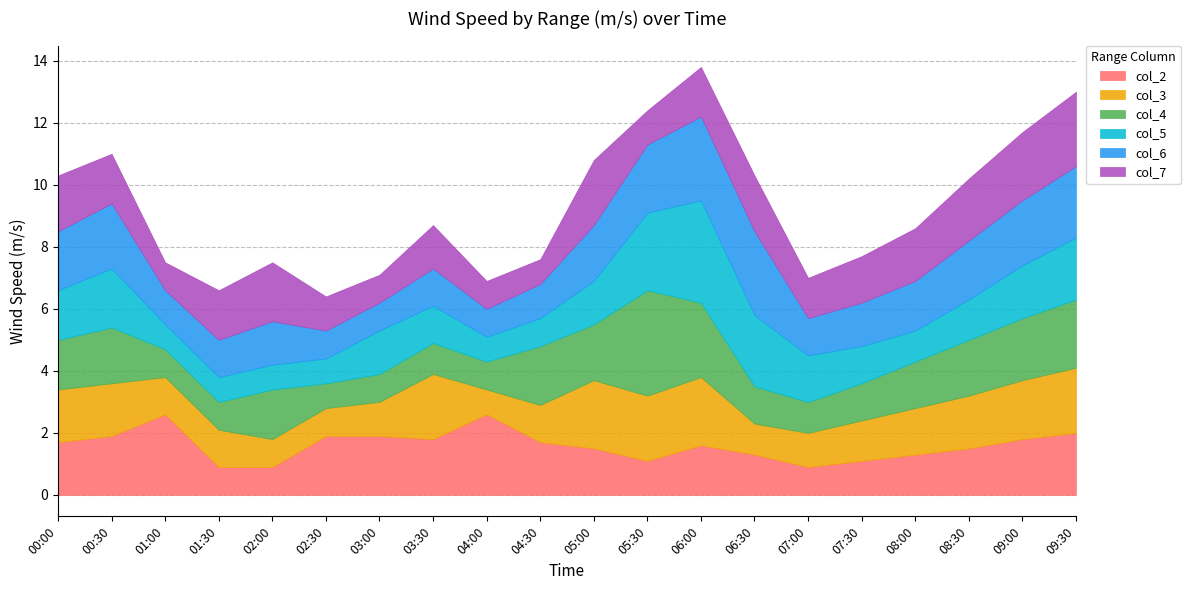

What is the sum of the col_5 values at 03:30 and 05:30?

3.7